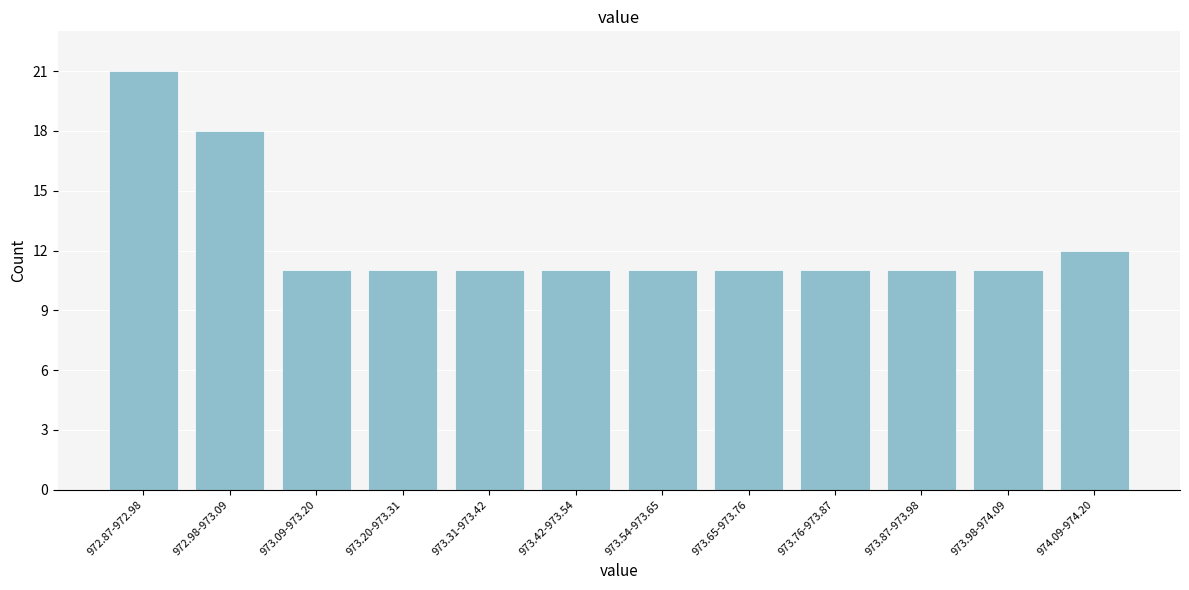

Reading left to right, transcribe all the data shown in this chart.

972.87-972.98=21	972.98-973.09=18	973.09-973.20=11	973.20-973.31=11	973.31-973.42=11	973.42-973.54=11	973.54-973.65=11	973.65-973.76=11	973.76-973.87=11	973.87-973.98=11	973.98-974.09=11	974.09-974.20=12